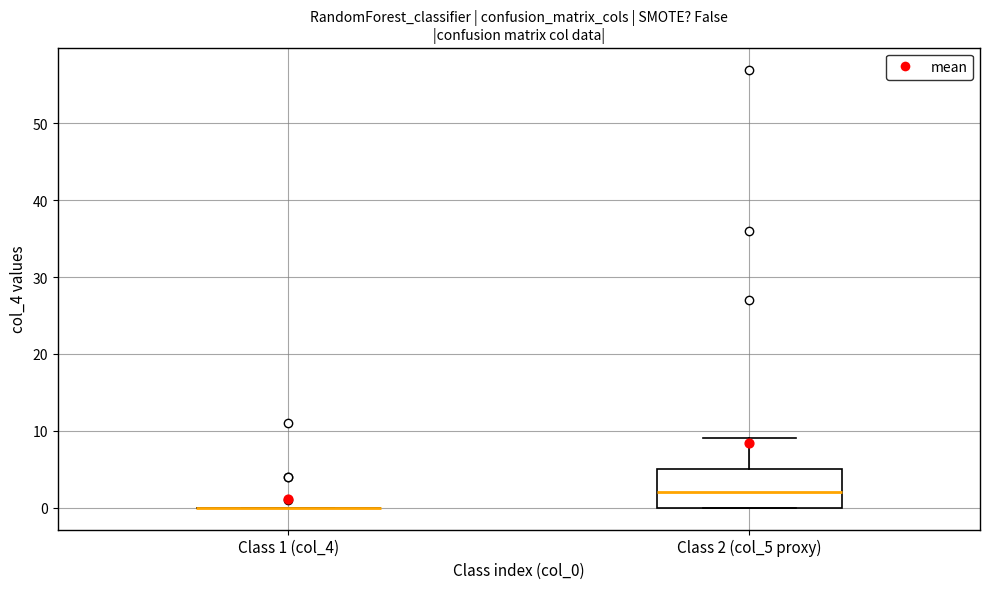

Reading left to right, read every box against the y-axis: the position of its median line, the range the box covers, and the ends of its whiskers. The values are not printed on the chart, so give them approximately, as read against the axis.

Class 1 (col_4): box collapsed to a line at 0, whiskers 0 to 0
Class 2 (col_5 proxy): median 2, box 0 to 5, whiskers 0 to 9